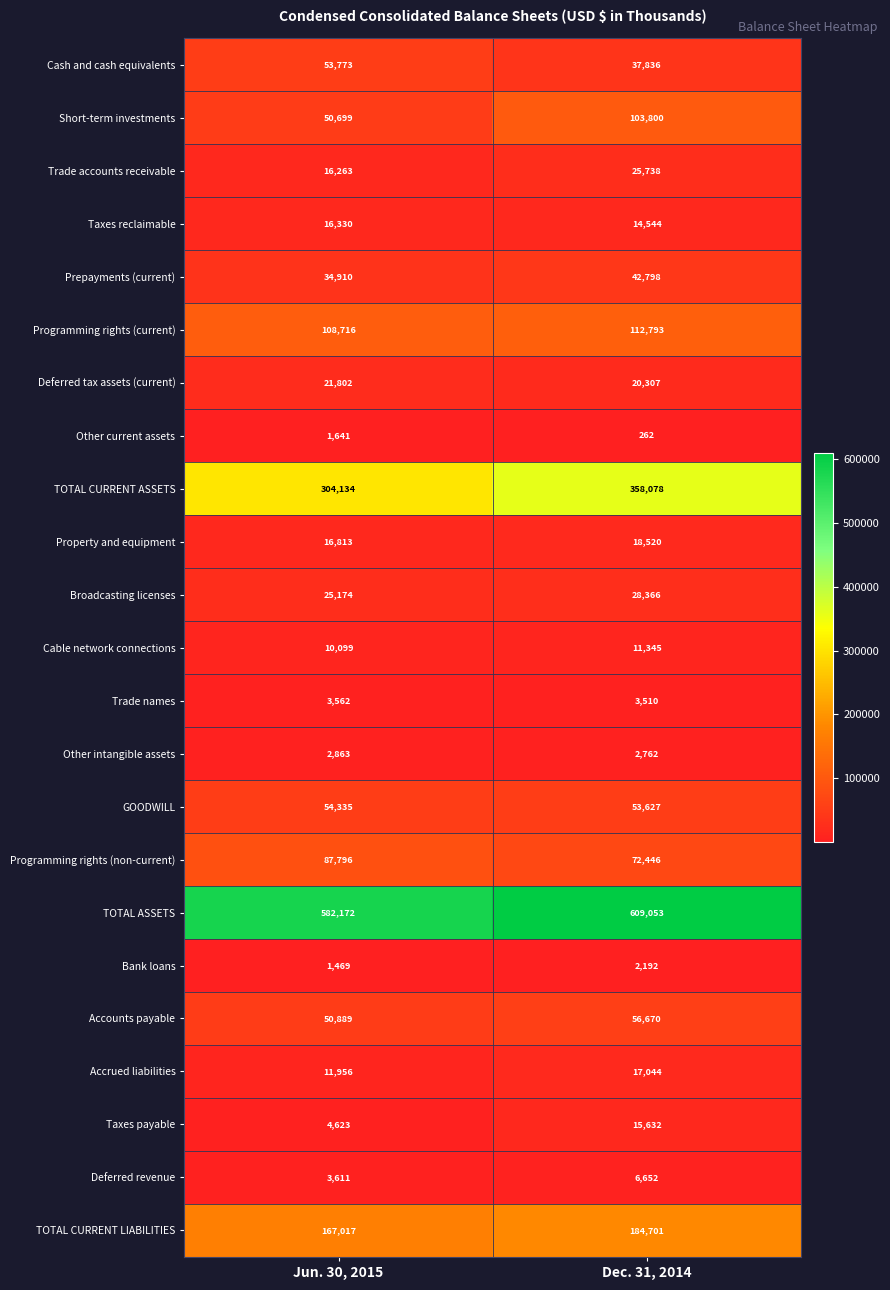

Which series changed the most between Jun. 30, 2015 and Dec. 31, 2014?

TOTAL CURRENT ASSETS